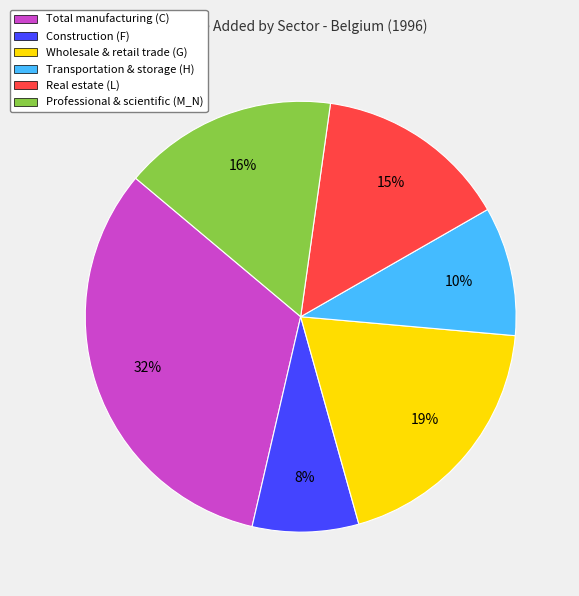

Which category has the biggest portion of the pie?

Total manufacturing (C)